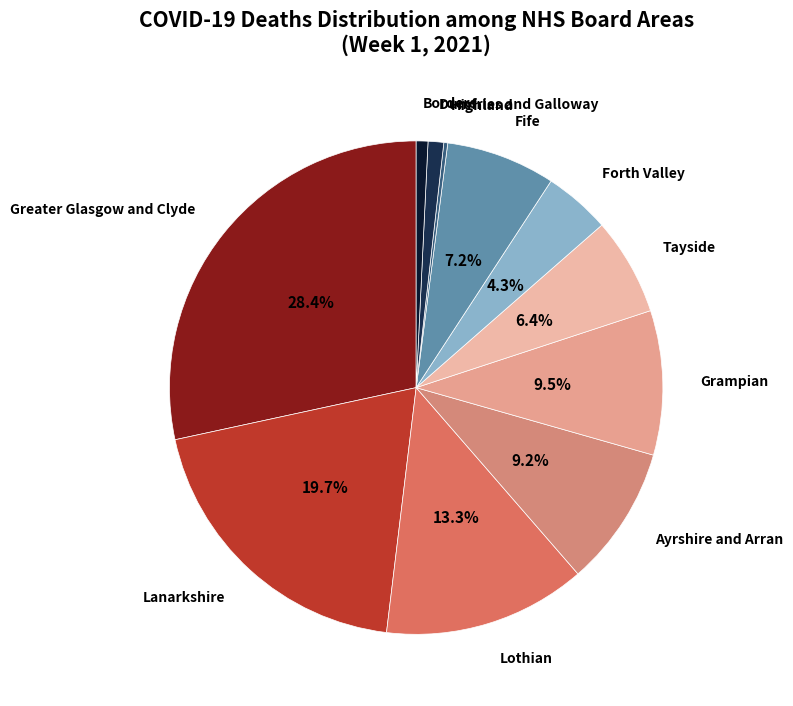

To the nearest percent, what is the difference between the largest and smallest slice percentages?

28%